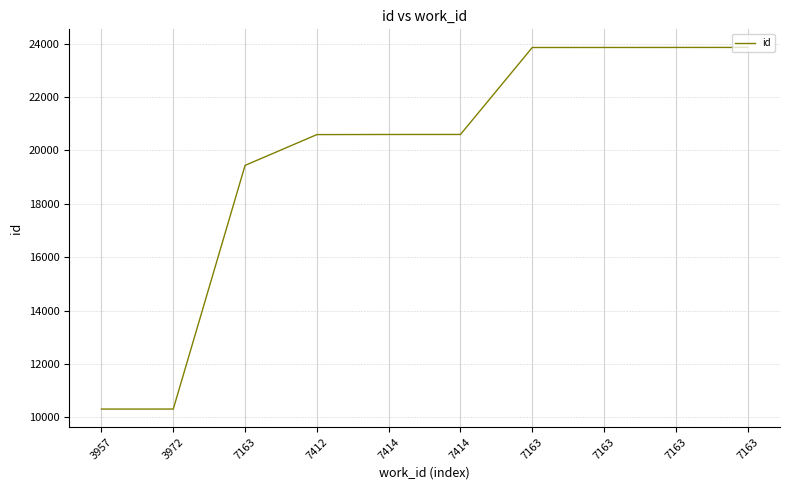

What is the average value?

19731